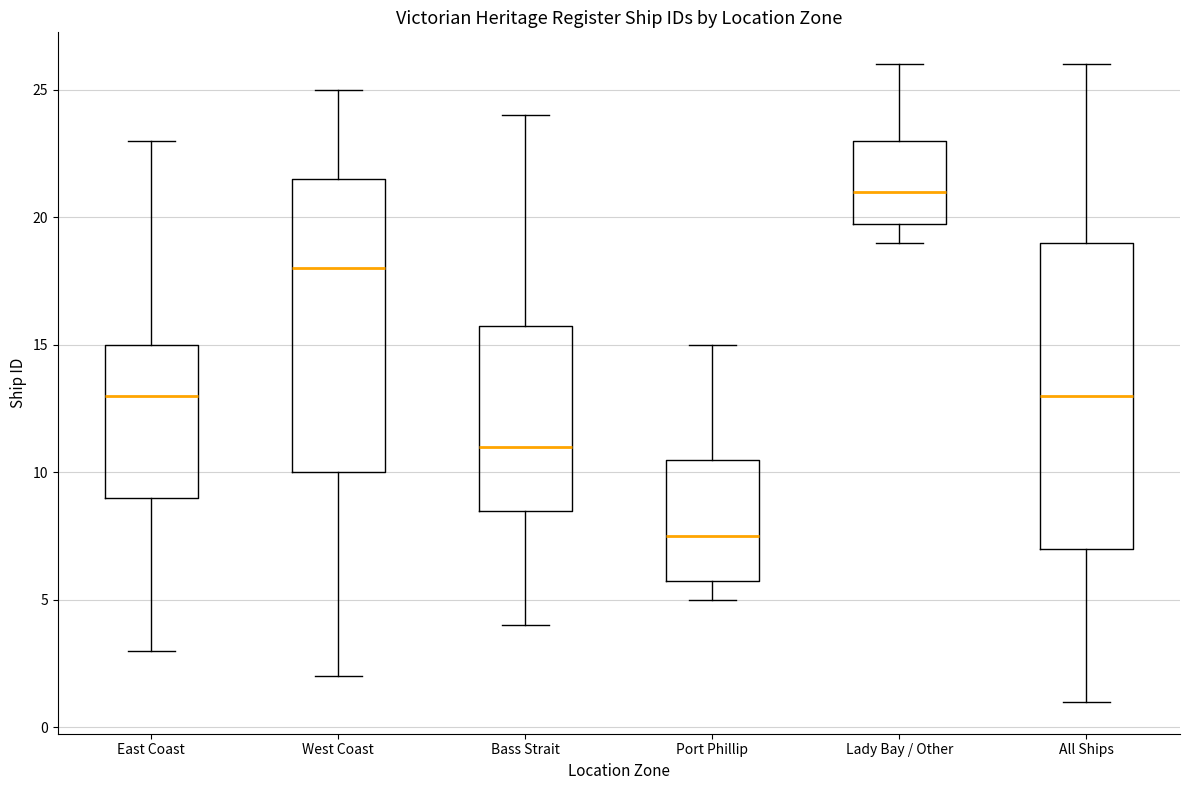

Where does the lower whisker of the box for East Coast end on the y-axis? The values are not printed on the chart, so give them approximately, as read against the axis.

3.0